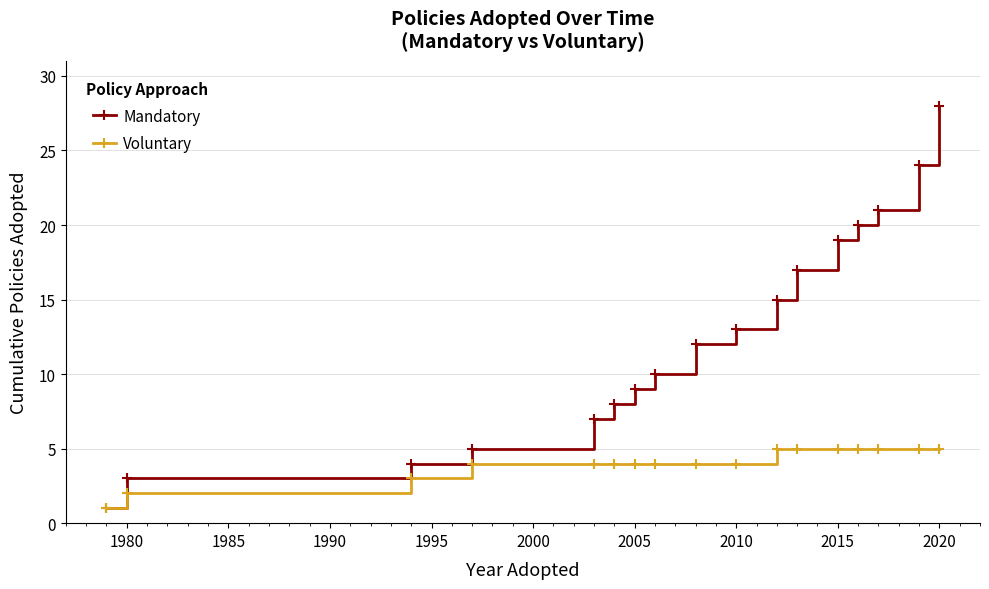

Rank the series by their maximum value, from highest to lowest.

Mandatory, Voluntary